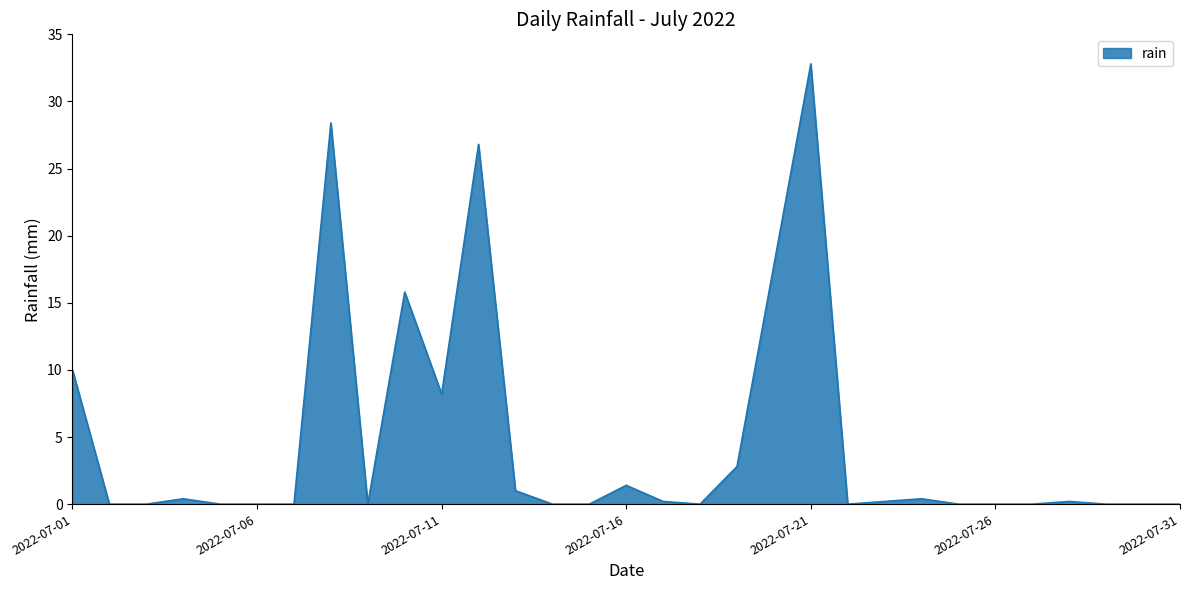

Reading right to left, extract all data points from this chart.

0.0	0.0	0.0	0.2	0.0	0.0	0.0	0.4	0.2	0.0	32.8	17.8	2.8	0.0	0.2	1.4	0.0	0.0	1.0	26.8	8.2	15.8	0.0	28.4	0.0	0.0	0.0	0.4	0.0	0.0	10.0